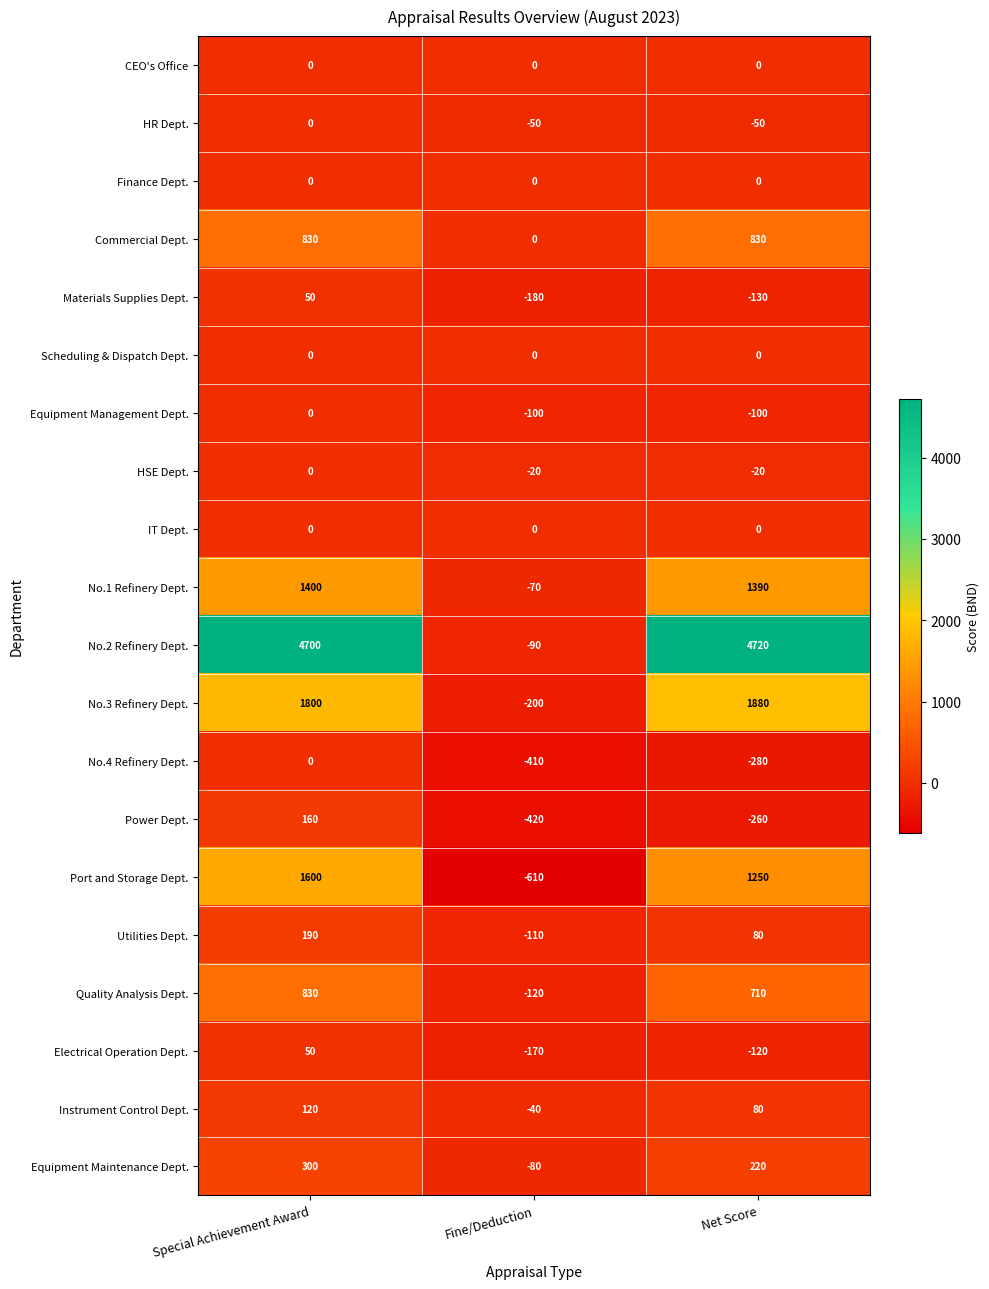

At which label does Power Dept. first exceed -260?

Special Achievement Award